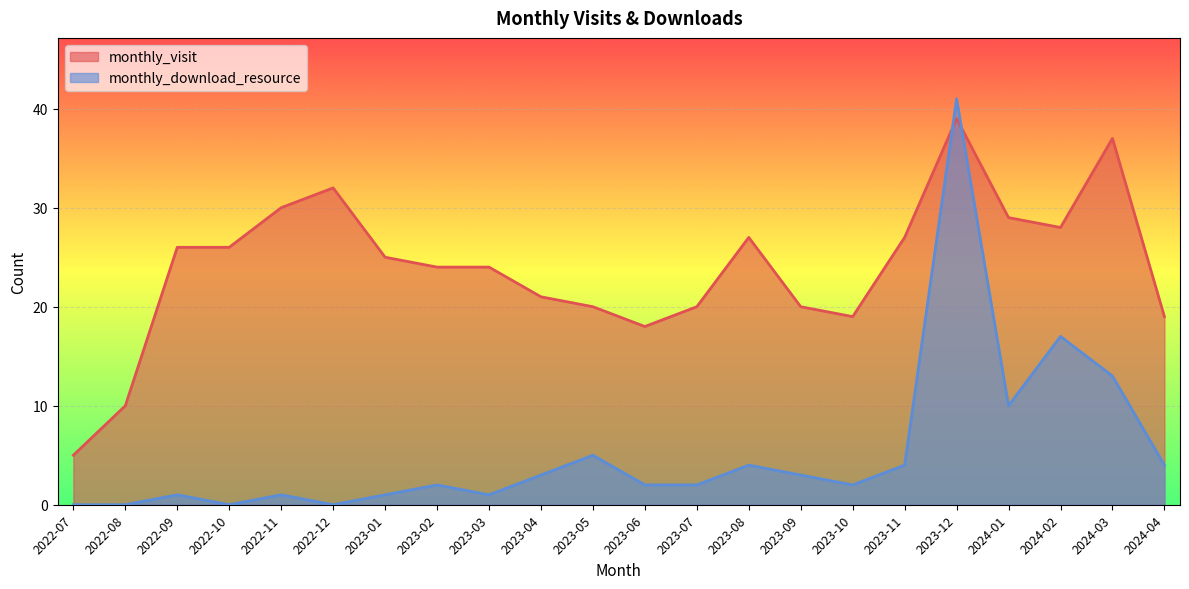

Is it true that monthly_download_resource equals 17 at 2024-02?

True